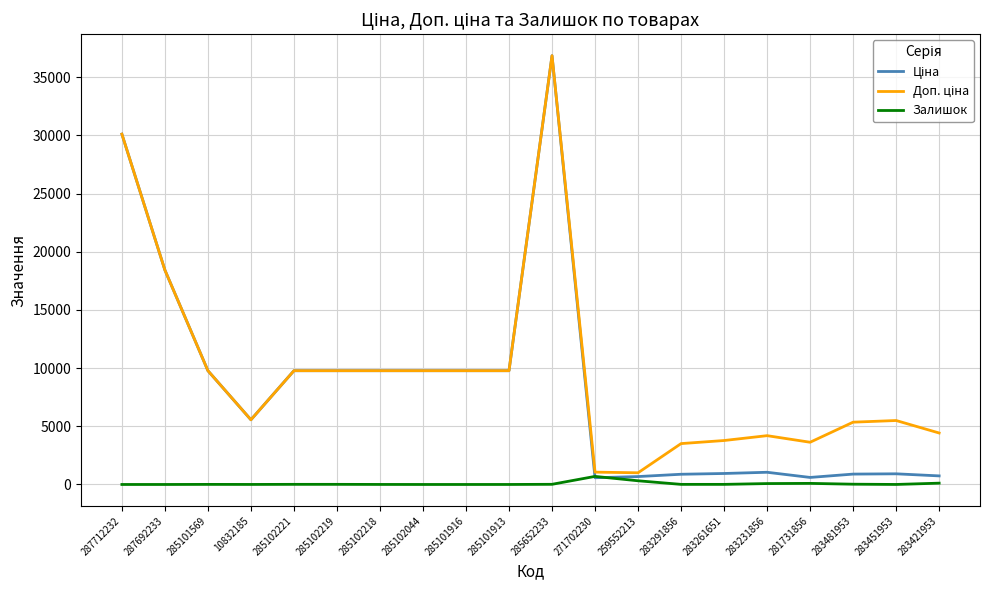

Is it true that Залишок equals 9.0 at 283261651?

True